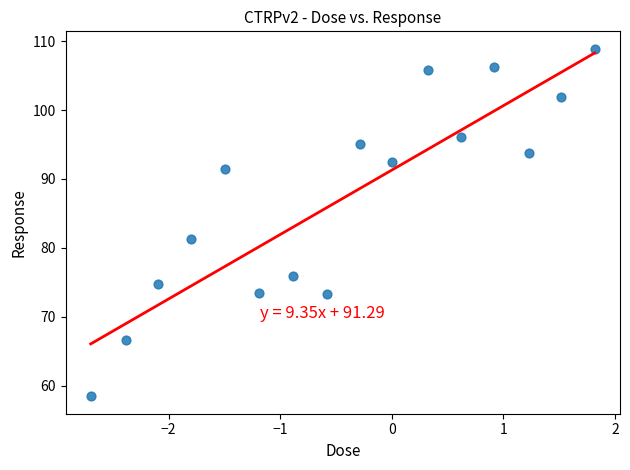

What Y value in the scatter plot is closest to 83?

81.2